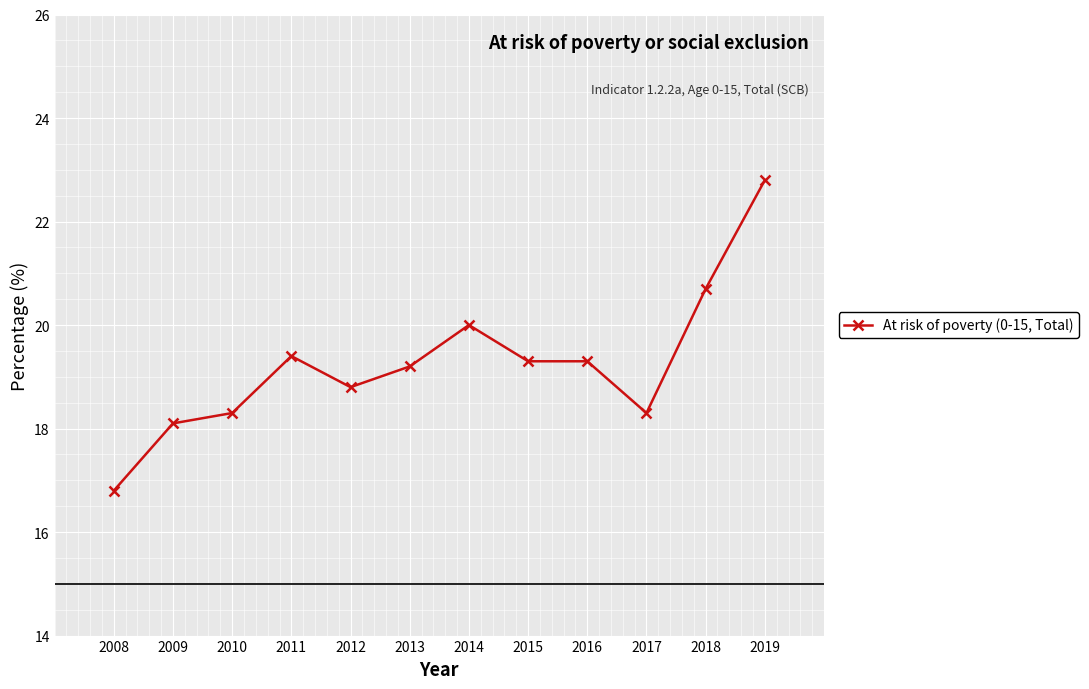

At which category does the data reach its first local peak?

2011